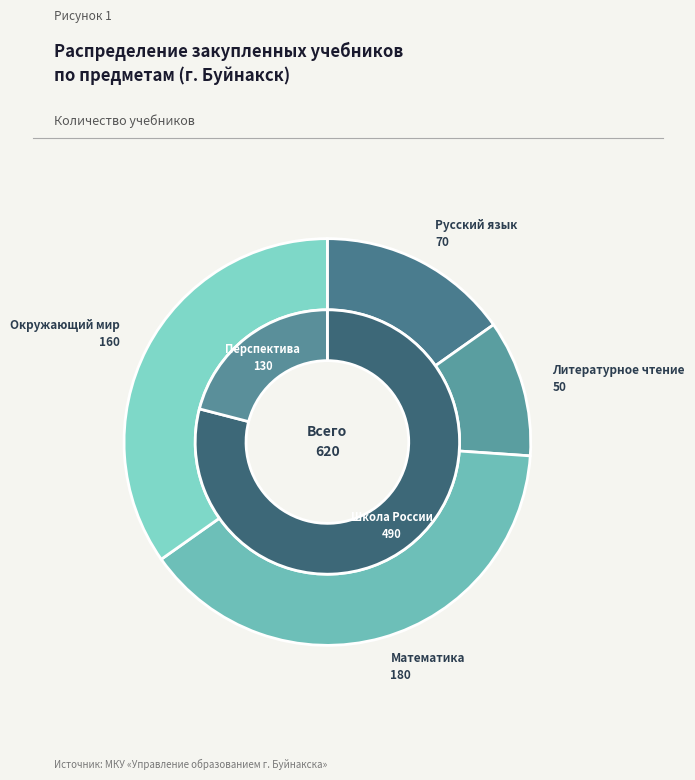

Is it true that Литературное чтение is 1% of the pie?

False